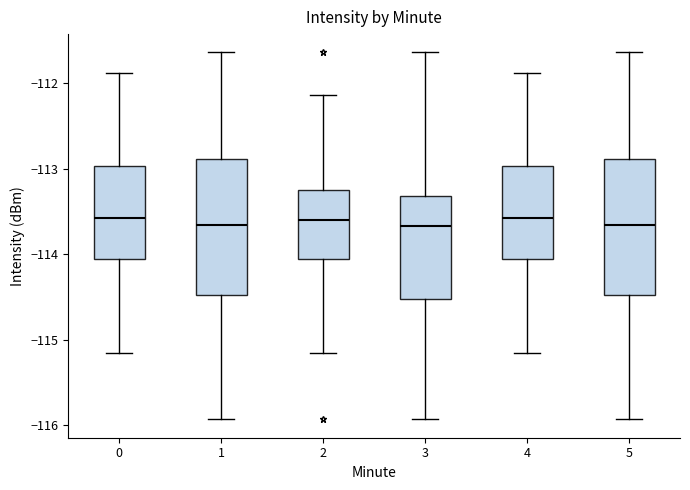

Reading left to right, read every box against the y-axis: the position of its median line, the range the box covers, and the ends of its whiskers. The values are not printed on the chart, so give them approximately, as read against the axis.

0: median -113.6, box -114.1 to -113.0, whiskers -115.2 to -111.9
1: median -113.7, box -114.5 to -112.9, whiskers -115.9 to -111.6
2: median -113.6, box -114.1 to -113.2, whiskers -115.2 to -112.1
3: median -113.7, box -114.5 to -113.3, whiskers -115.9 to -111.6
4: median -113.6, box -114.1 to -113.0, whiskers -115.2 to -111.9
5: median -113.7, box -114.5 to -112.9, whiskers -115.9 to -111.6